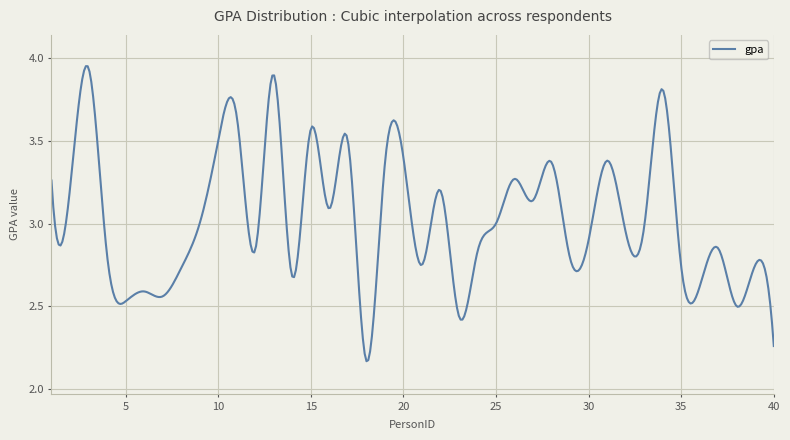

What is the difference between the second highest and minimum values?

1.8